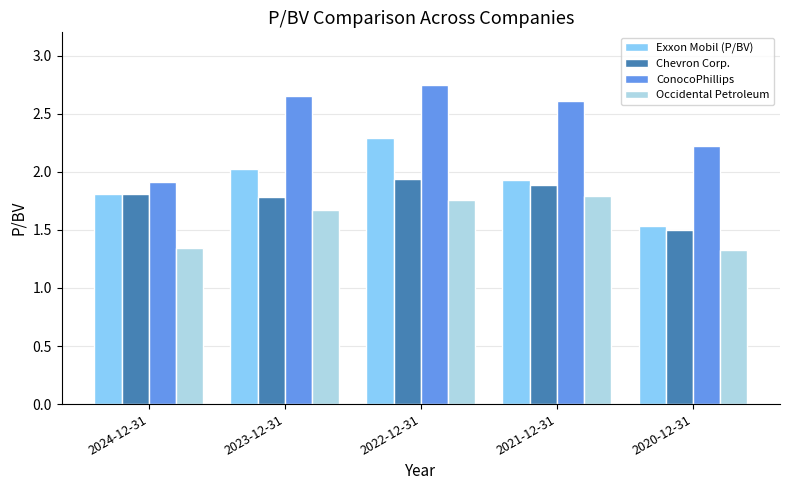

What are all the series names shown in the legend?

Exxon Mobil (P/BV), Chevron Corp., ConocoPhillips, Occidental Petroleum